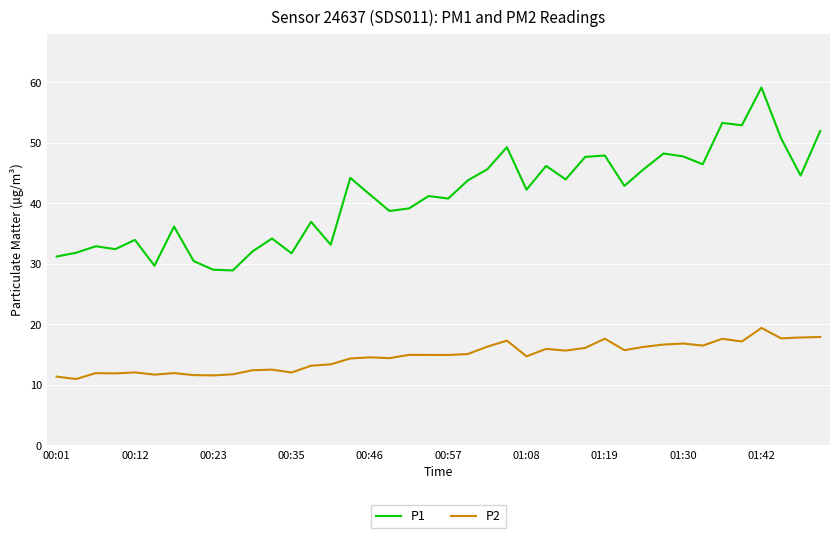

Which series has the largest total across all categories?

P1